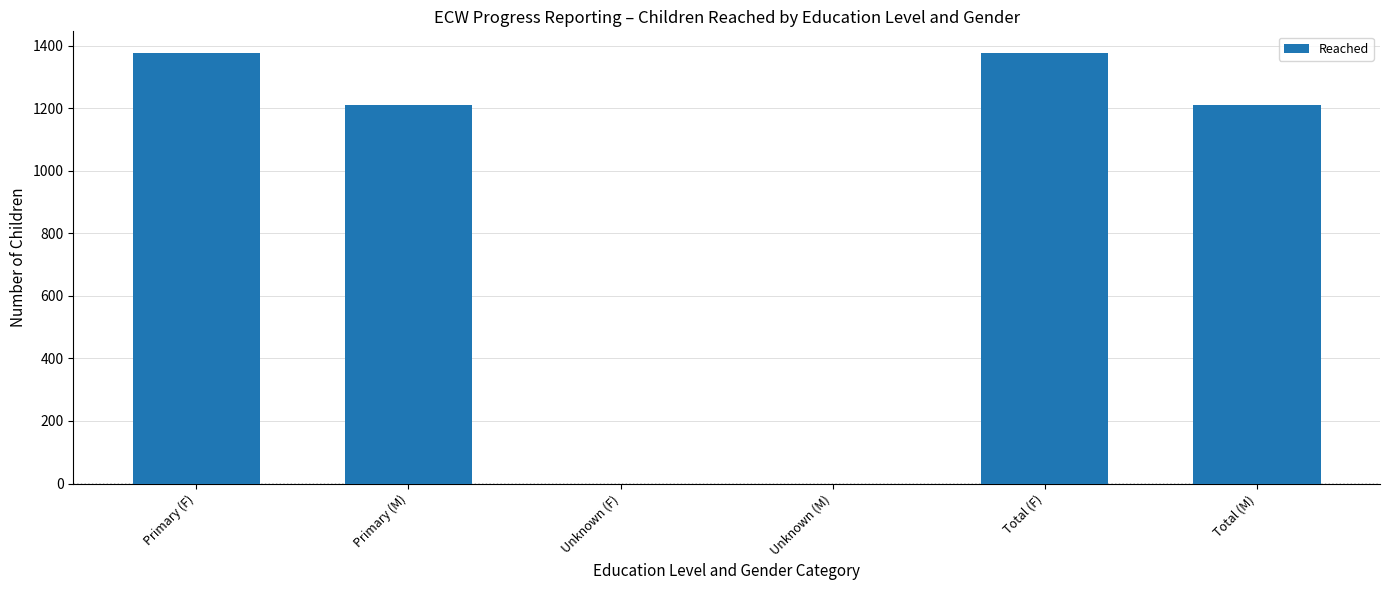

What is the sum of all values?

5174